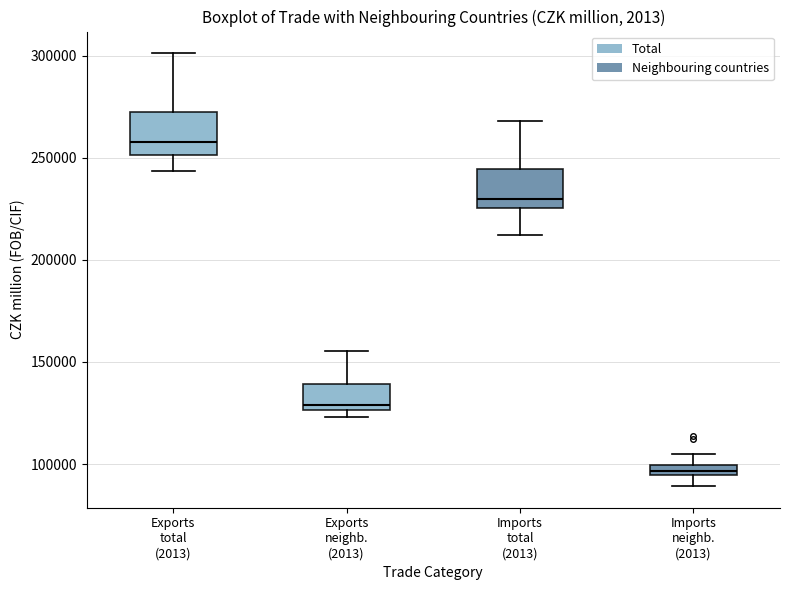

Which box has the highest median line?

Exports total (2013)